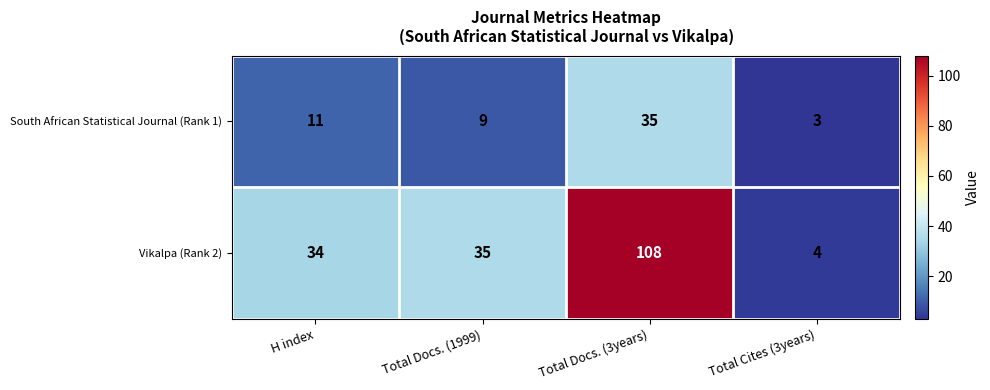

Where is South African Statistical Journal (Rank 1) nearest to the value 19?

H index